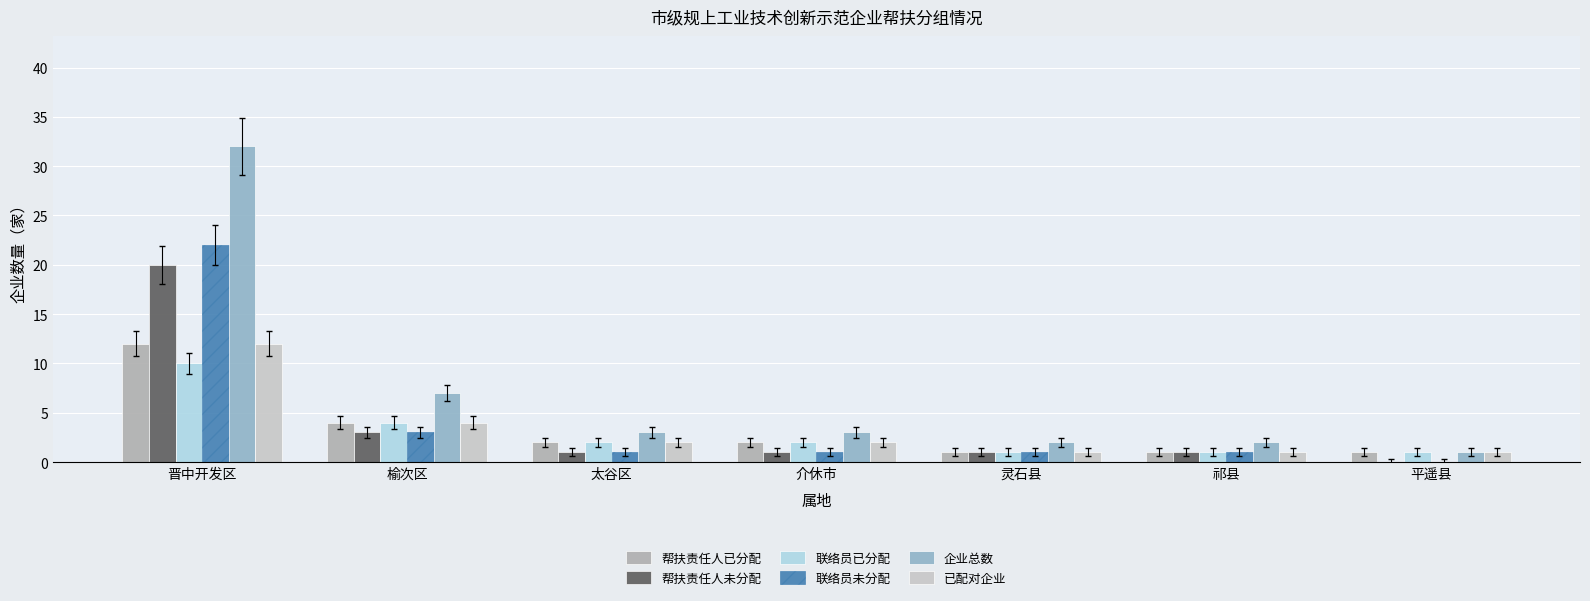

Which label corresponds to the largest value in the chart?

晋中开发区